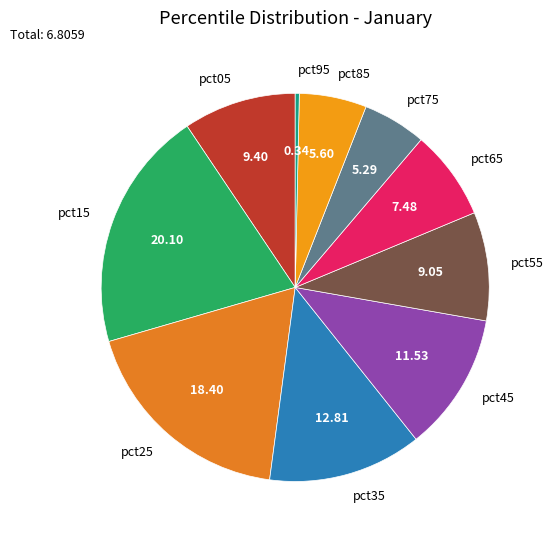

Is it true that pct85 is 17% of the pie?

False